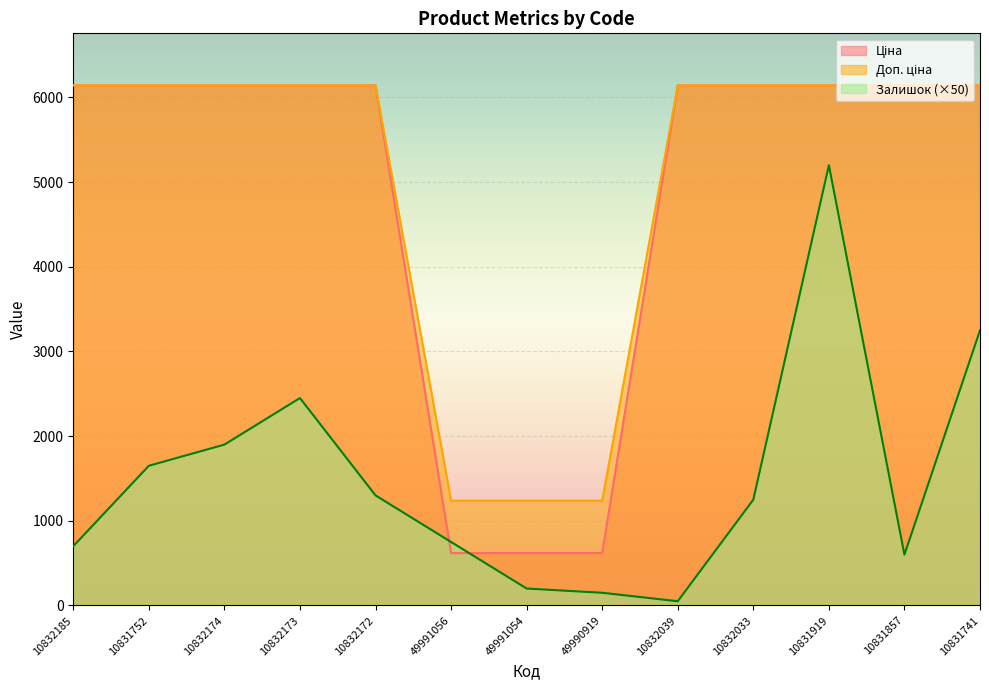

What is the total value across all series at 10832185?

12986.5